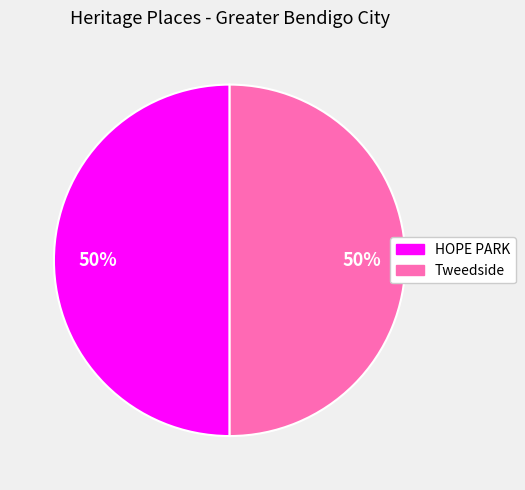

How many segments does this pie chart have?

2